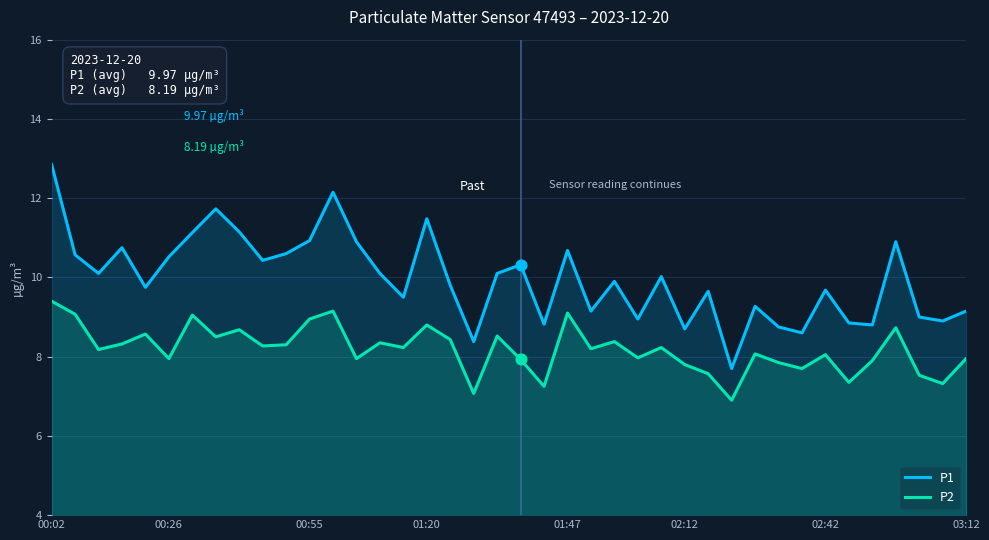

Is the value of P1 at 00:26 greater than the value of P2 at 02:42?

Yes